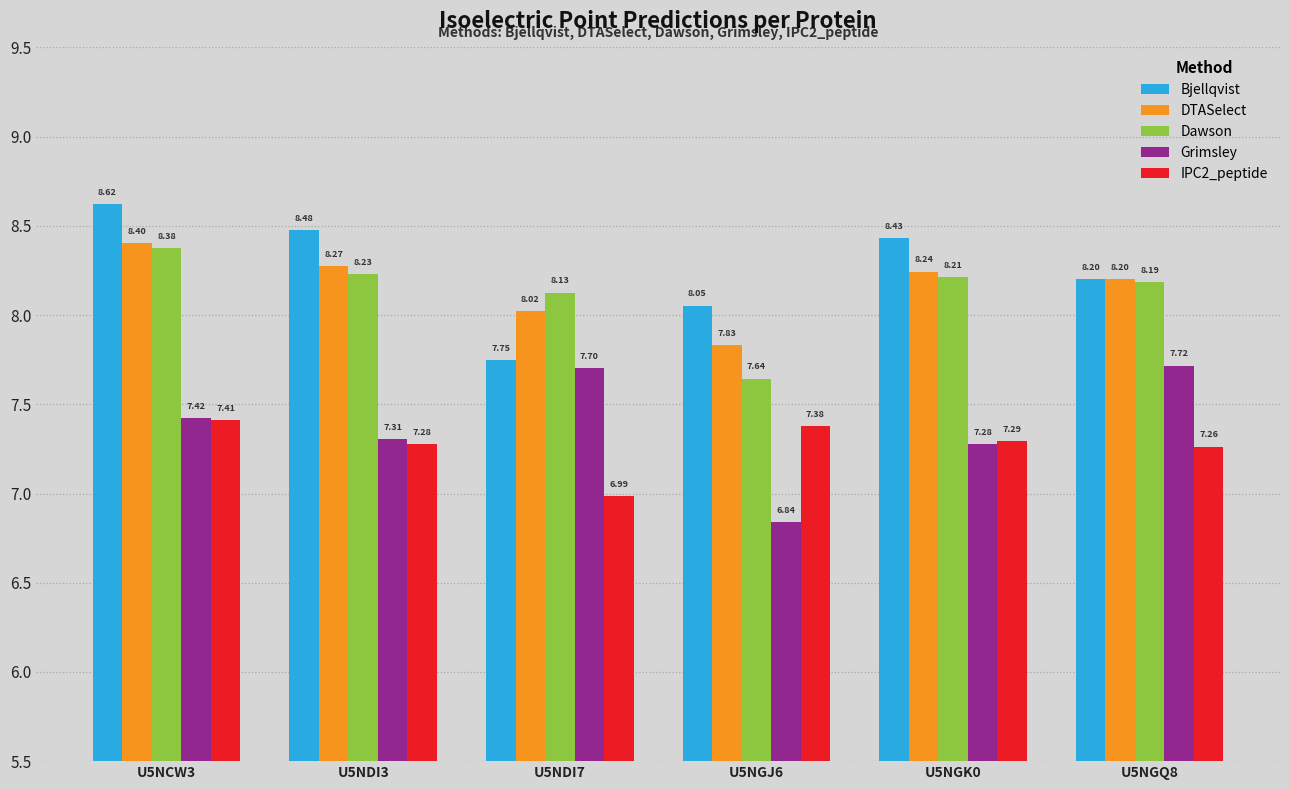

The value of DTASelect at U5NCW3 is 11.3. True or false?

False